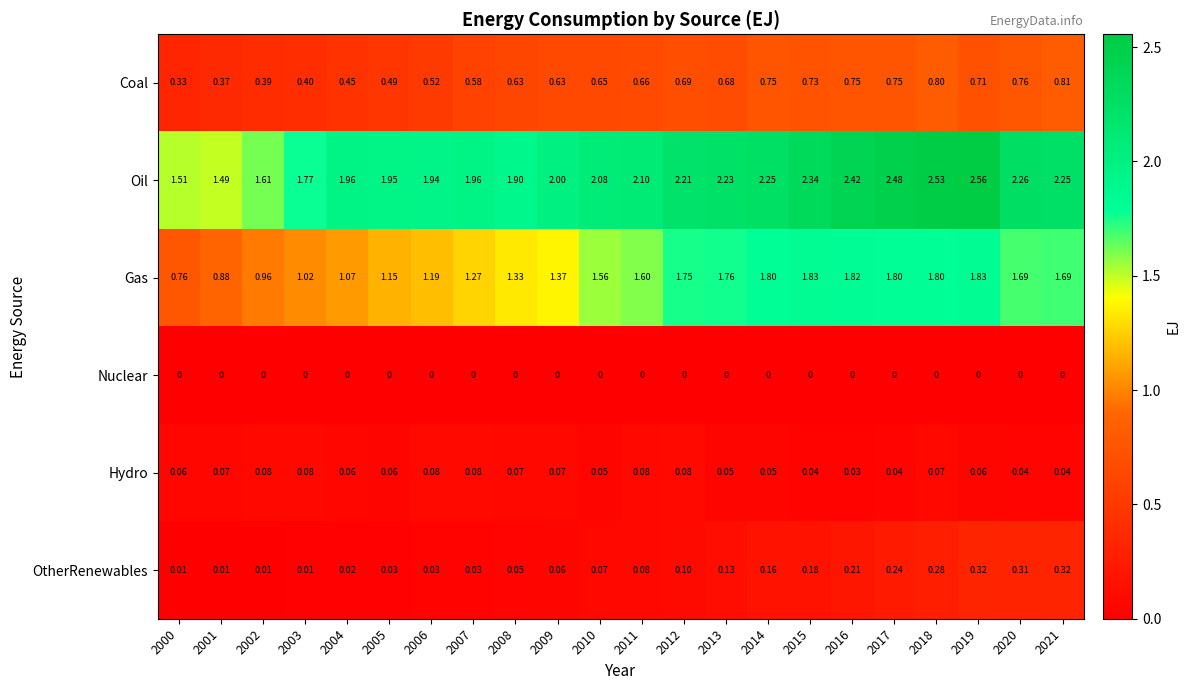

Between 2006 and 2017, which series saw the biggest shift?

Gas